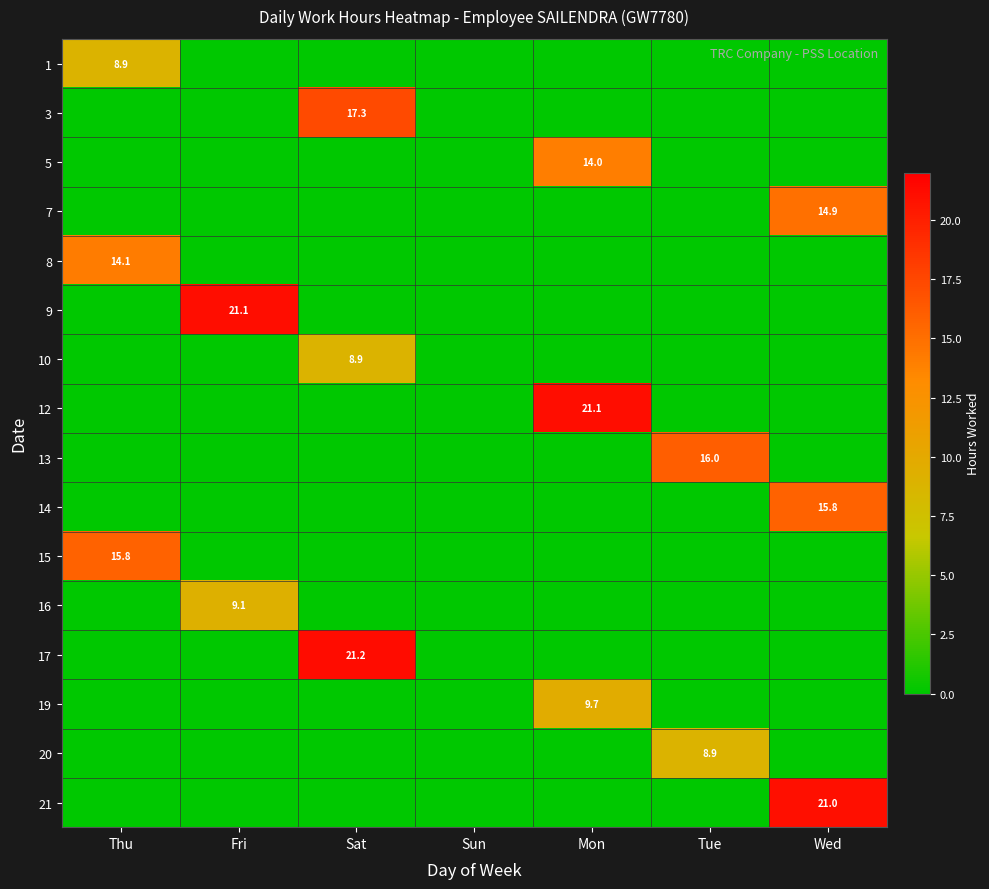

At which category is the sum across all series the highest?

Wed